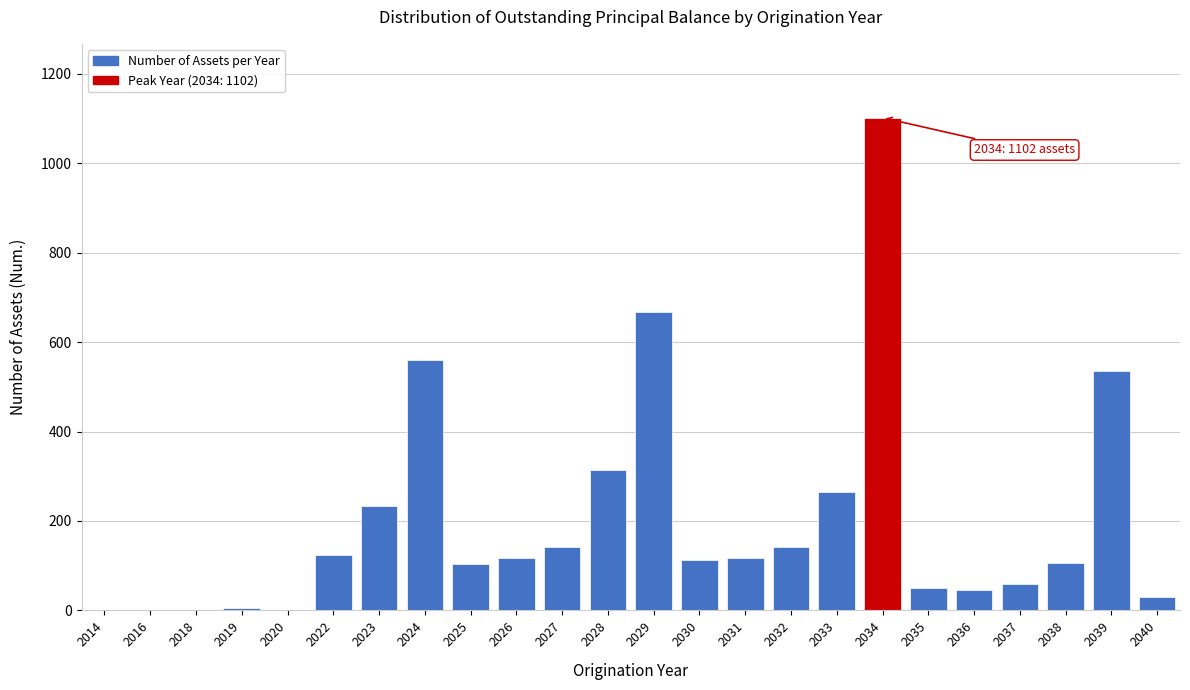

What is the change in value from 2027 to 2036?

-95